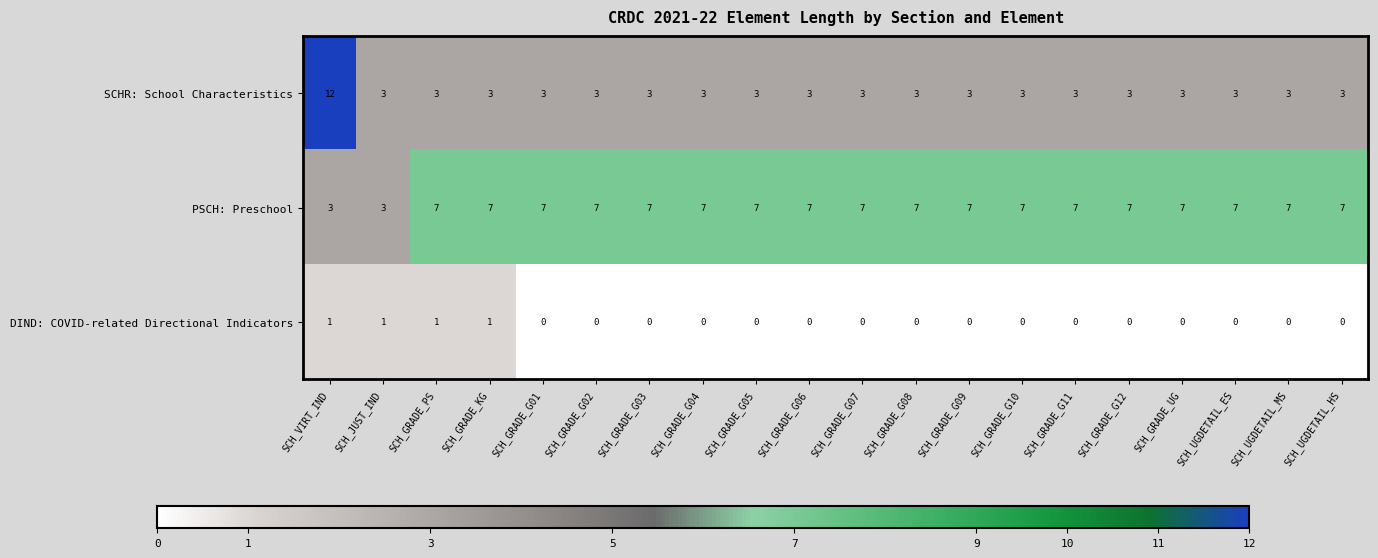

Read the PSCH: Preschool value at SCH_GRADE_G04.

7